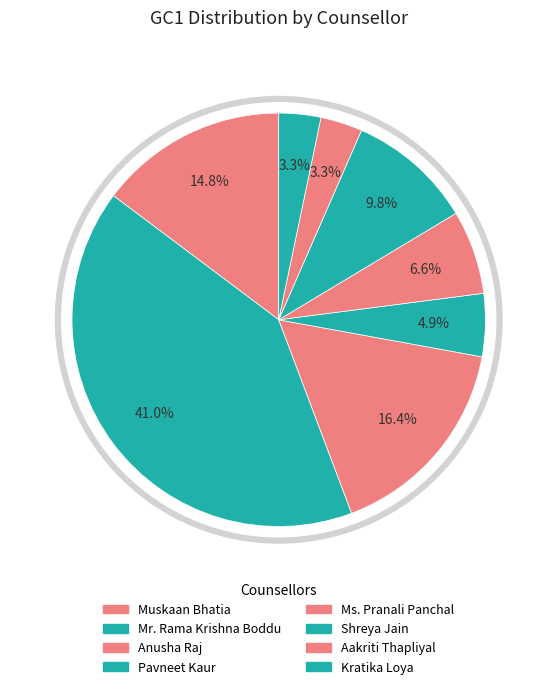

Which has a higher value, Kratika Loya or Shreya Jain?

Shreya Jain